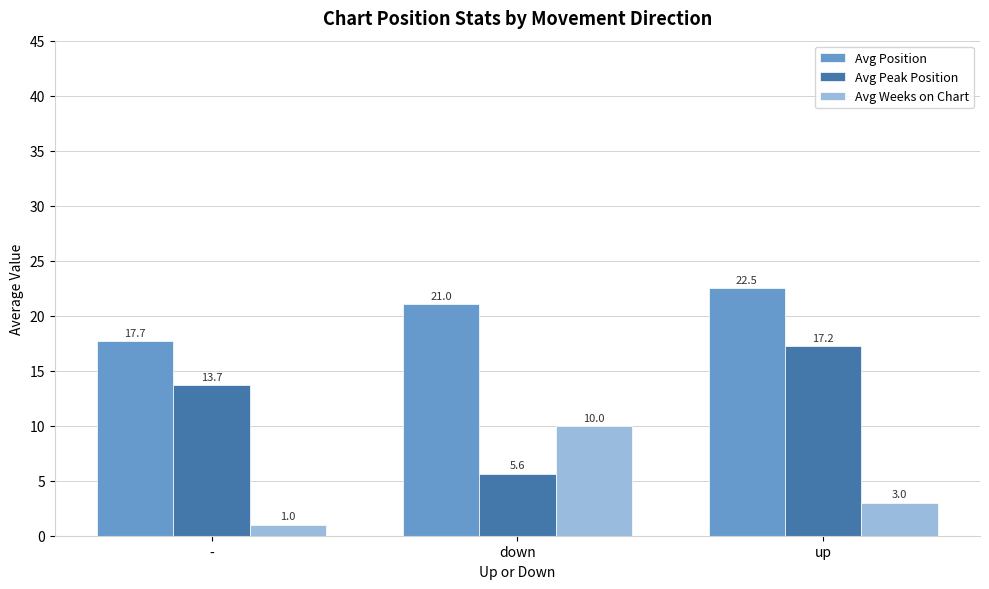

Which label corresponds to the smallest value in the chart?

-